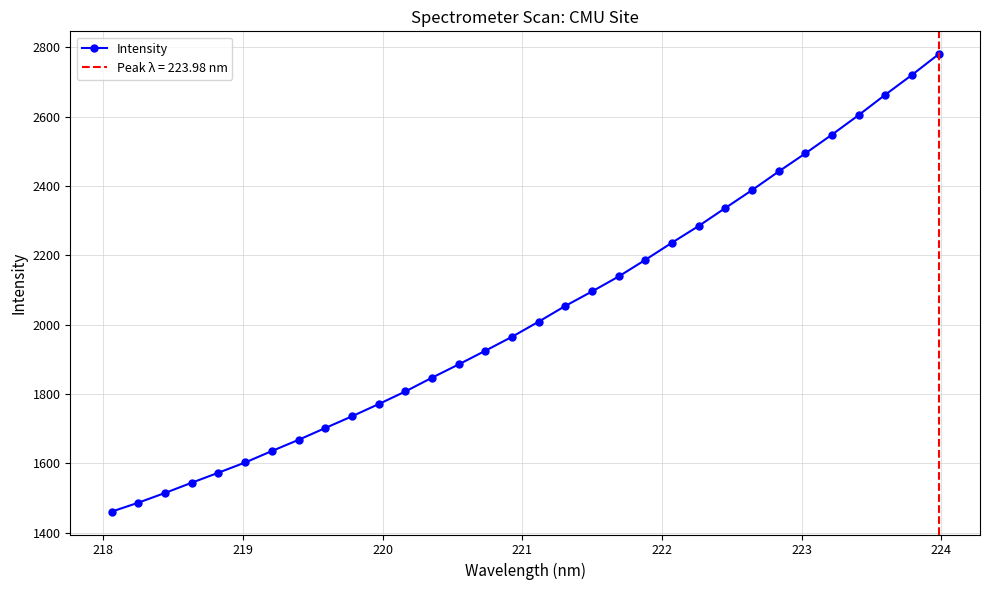

What is the value of the Intensity point at the 18th from the left?

2054.2